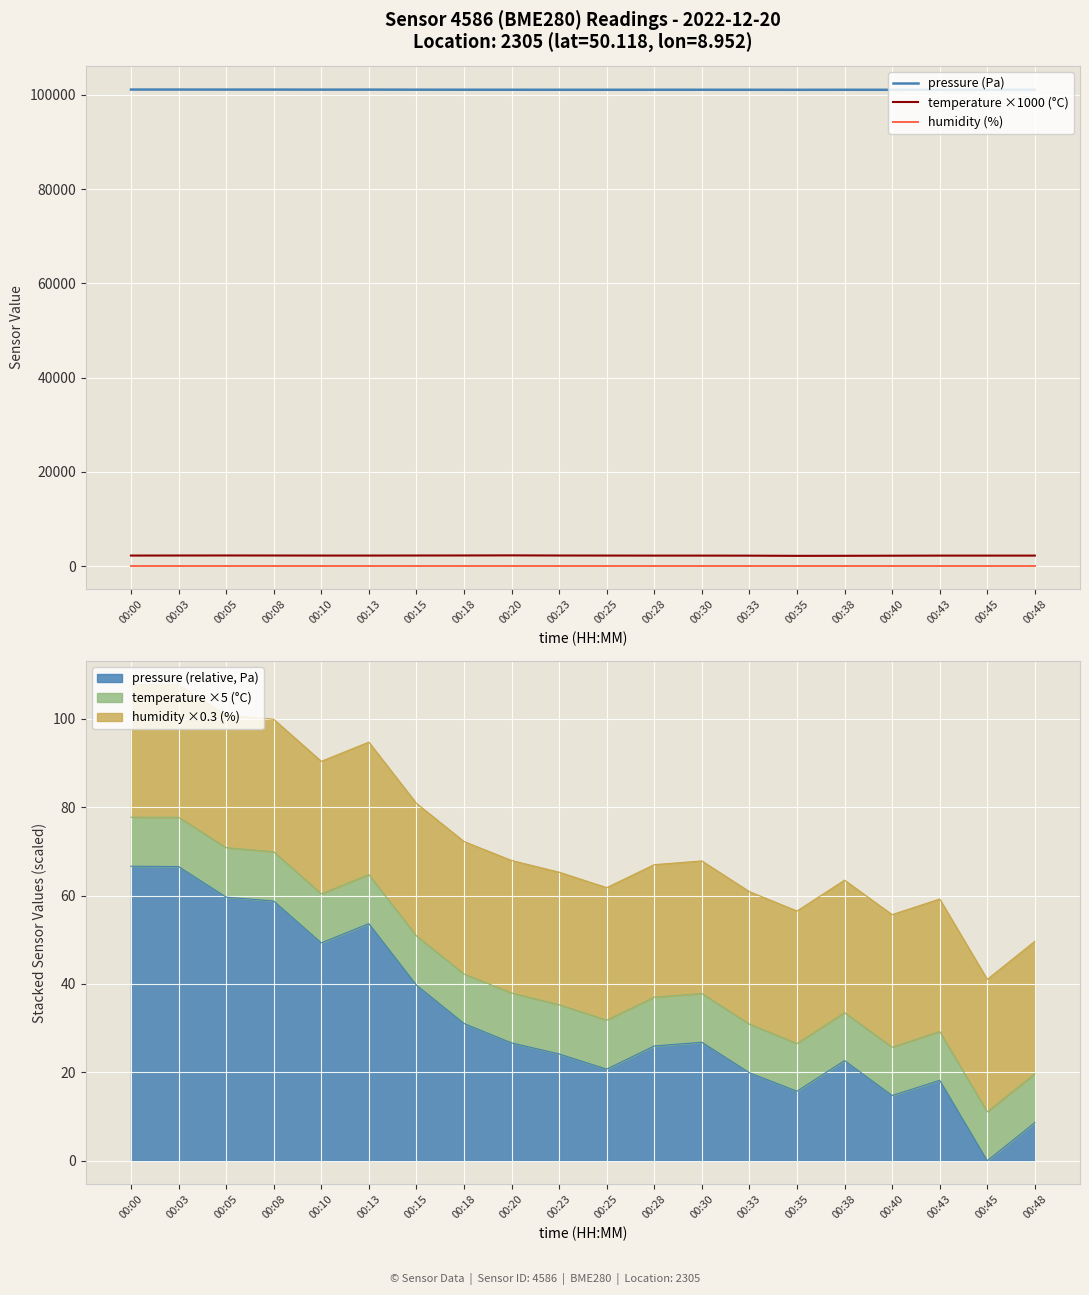

Reading left to right, what are all the values shown in this chart?

pressure (Pa): 00:00=101139.9	00:03=101139.8	00:05=101132.9	00:08=101132.0	00:10=101122.5	00:13=101126.9	00:15=101113.0	00:18=101104.3	00:20=101099.9	00:23=101097.4	00:25=101093.9	00:28=101099.2	00:30=101100.0	00:33=101093.1	00:35=101088.9	00:38=101095.9	00:40=101088.0	00:43=101091.4	00:45=101073.2	00:48=101081.8
temperature ×1000 (°C): 00:00=2220.0	00:03=2230.0	00:05=2240.0	00:08=2230.0	00:10=2220.0	00:13=2220.0	00:15=2230.0	00:18=2240.0	00:20=2260.0	00:23=2230.0	00:25=2220.0	00:28=2210.0	00:30=2210.0	00:33=2200.0	00:35=2160.0	00:38=2170.0	00:40=2190.0	00:43=2210.0	00:45=2210.0	00:48=2210.0
humidity (%): 00:00=100.0	00:03=100.0	00:05=100.0	00:08=100.0	00:10=100.0	00:13=100.0	00:15=100.0	00:18=100.0	00:20=100.0	00:23=100.0	00:25=100.0	00:28=100.0	00:30=100.0	00:33=100.0	00:35=100.0	00:38=100.0	00:40=100.0	00:43=100.0	00:45=100.0	00:48=100.0